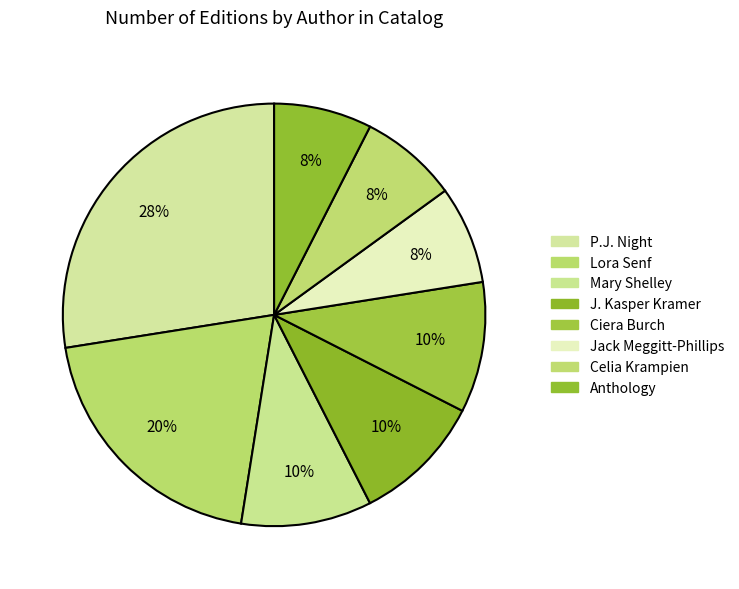

How many slices are in this pie chart?

8